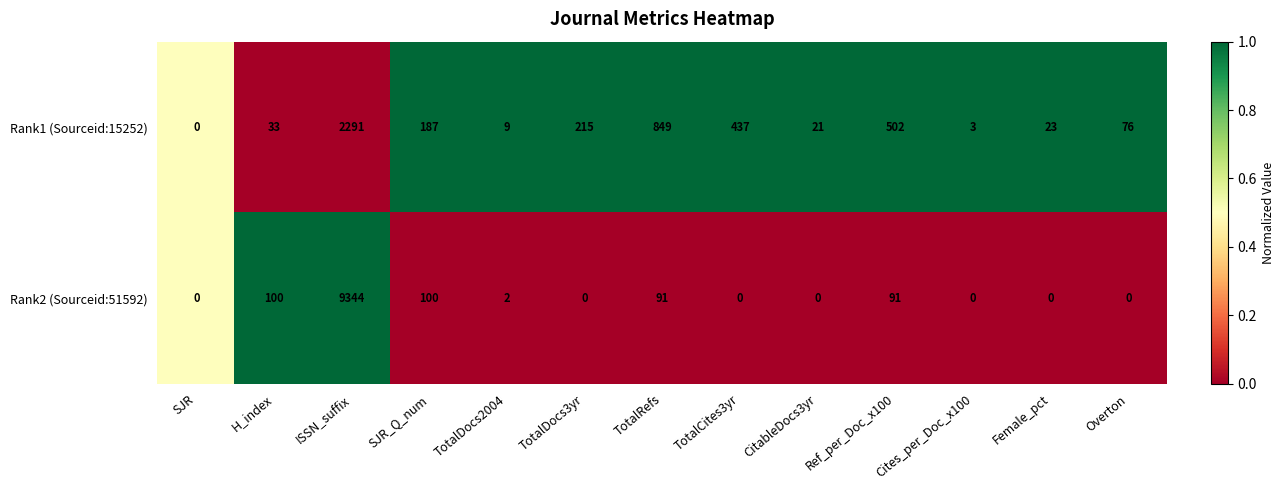

True or false: Rank2 (Sourceid:51592) has a value of 37 at SJR_Q_num.

False